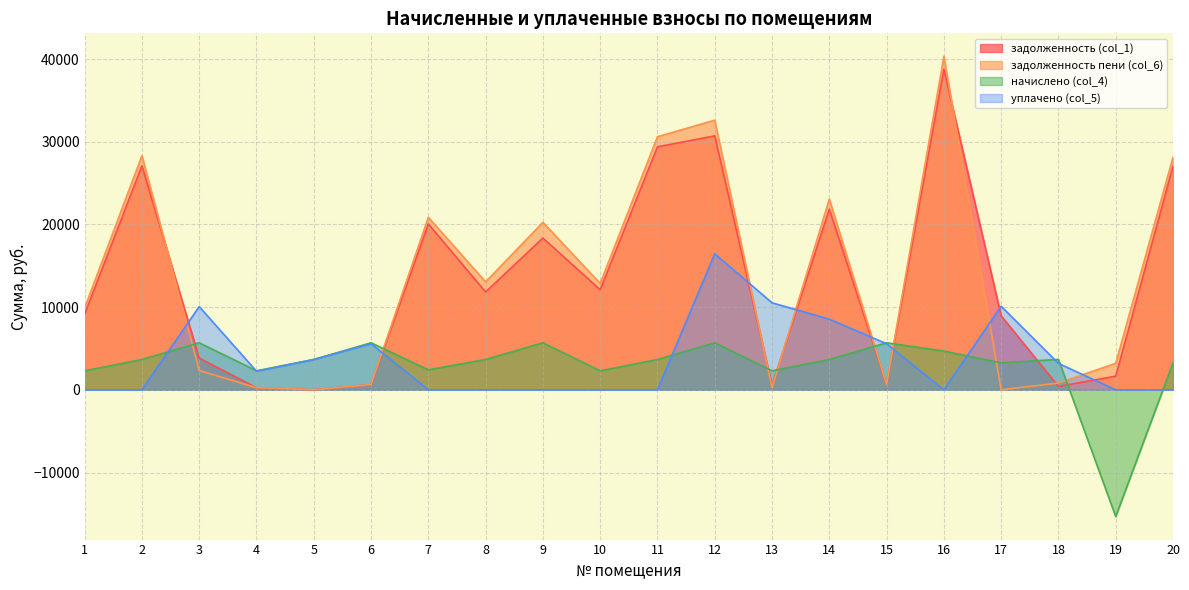

Where does the задолженность (col_1) series first go above 11826?

2